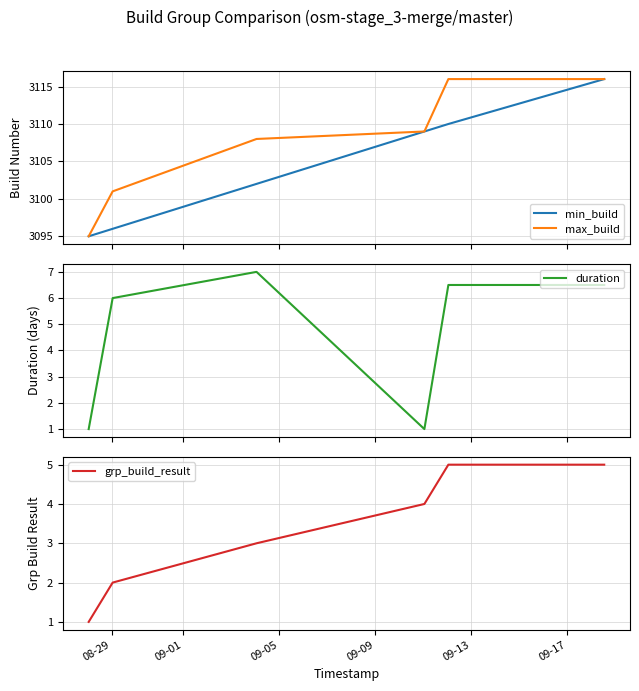

After their last crossing, which series has the higher values: grp_build_result or duration?

duration